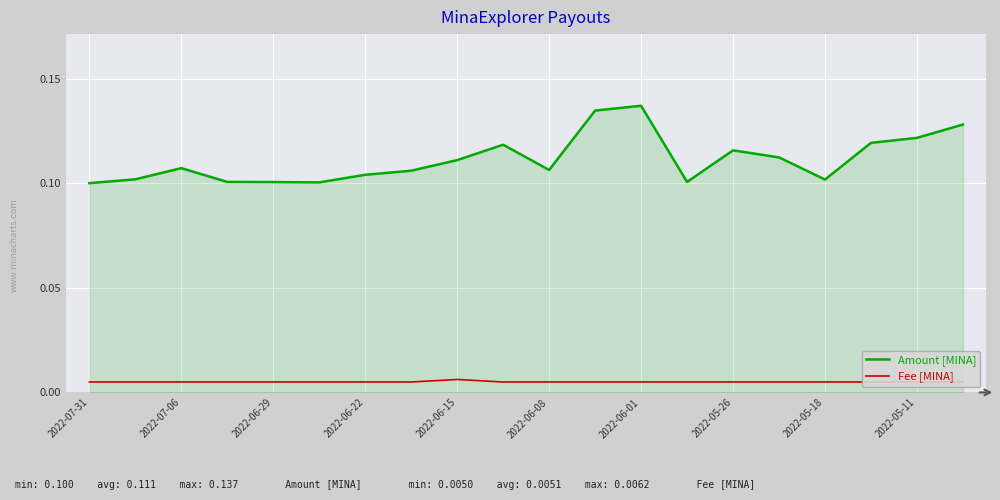

True or false: Amount [MINA] has a value of 0.0 at 2022-05-26.

False